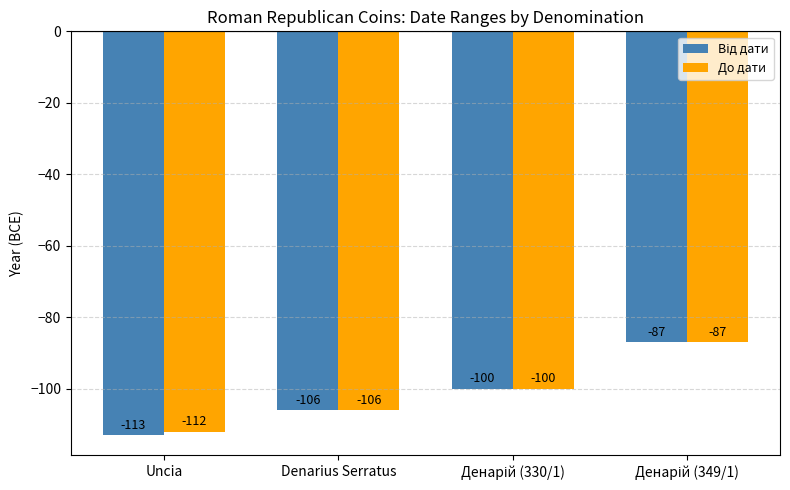

What is the sum of all До дати values?

-405